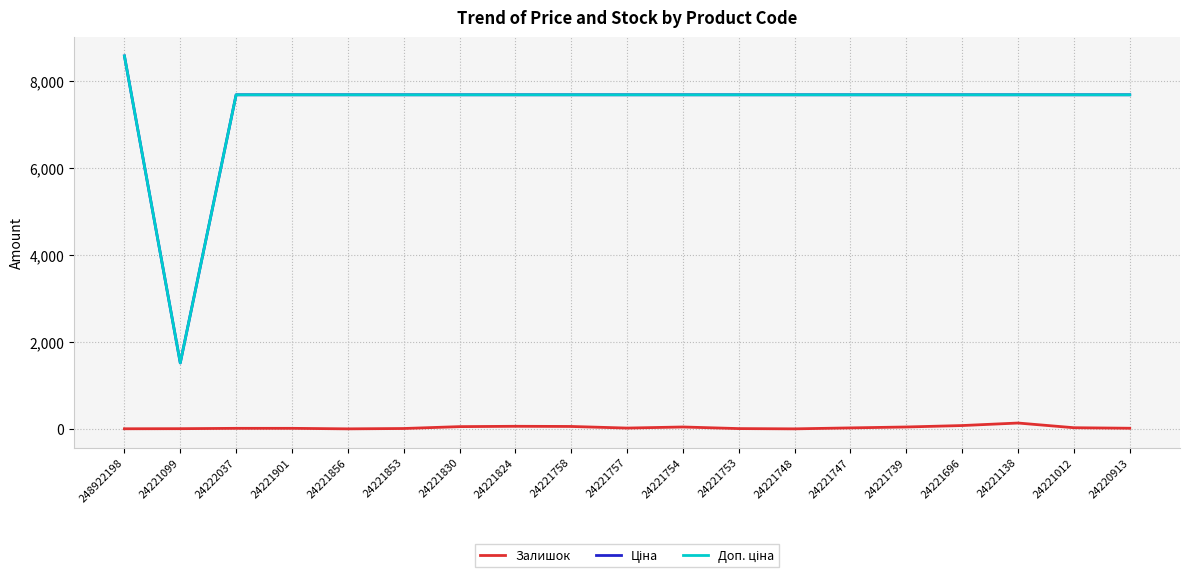

The Залишок series shows 67.0 at 24221758. True or false?

True